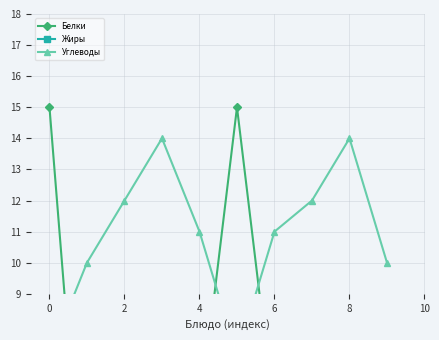

What are all the series names shown in the legend?

Белки, Жиры, Углеводы